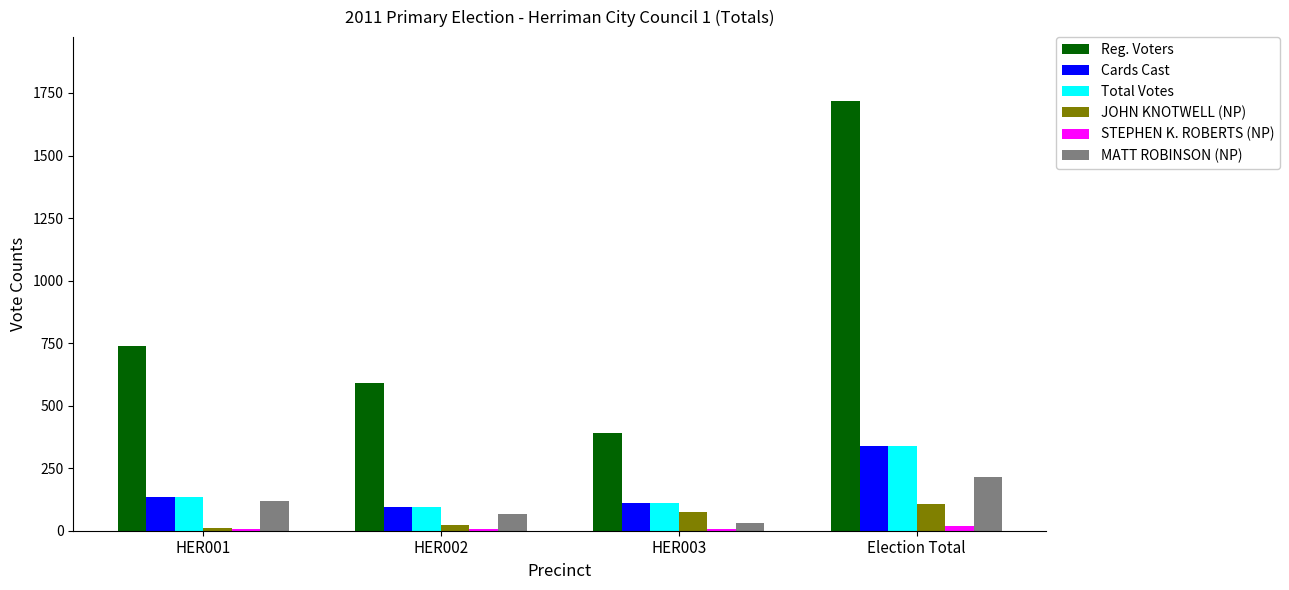

What is the maximum value for Cards Cast?

340